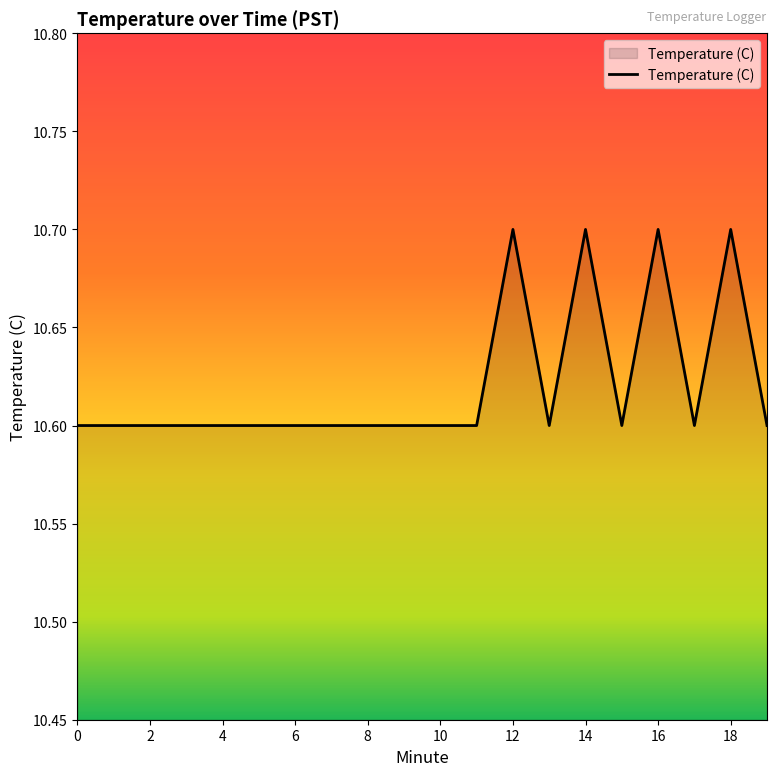

What is the smallest value displayed?

10.6